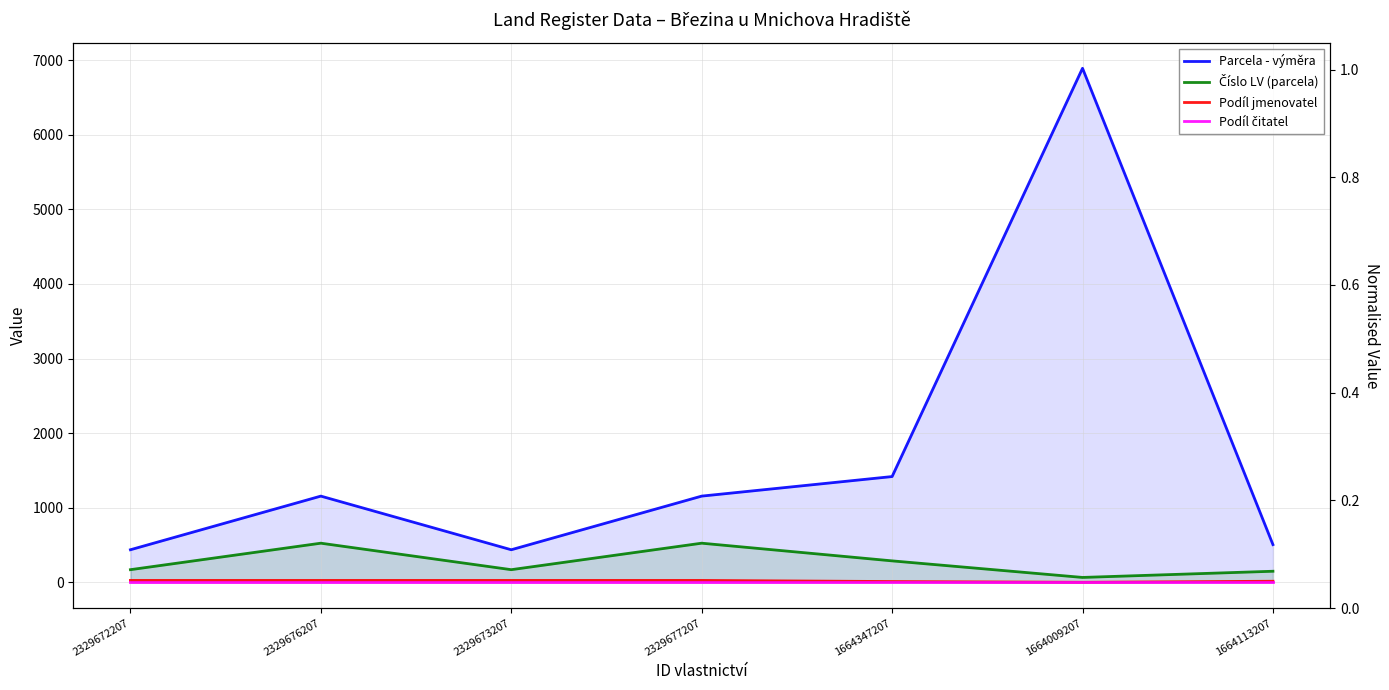

Rank the series by their maximum value, from lowest to highest.

Podíl čitatel, Podíl jmenovatel, Číslo LV (parcela), Parcela - výměra